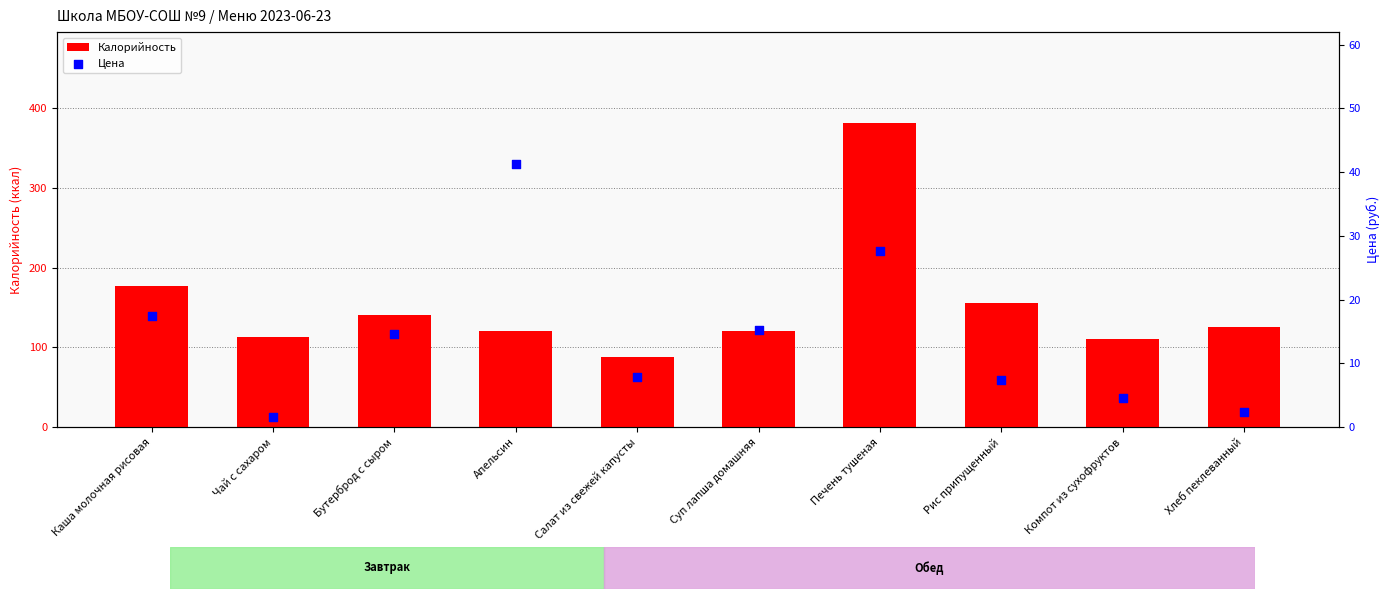

Is the value of Цена at Рис припущенный greater than the value of Калорийность at Апельсин?

No